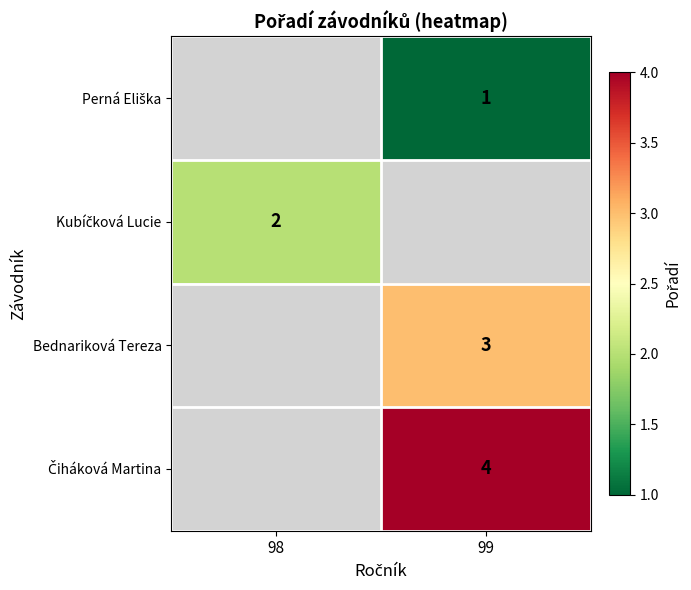

The Bednariková Tereza series shows 3 at 99. True or false?

True